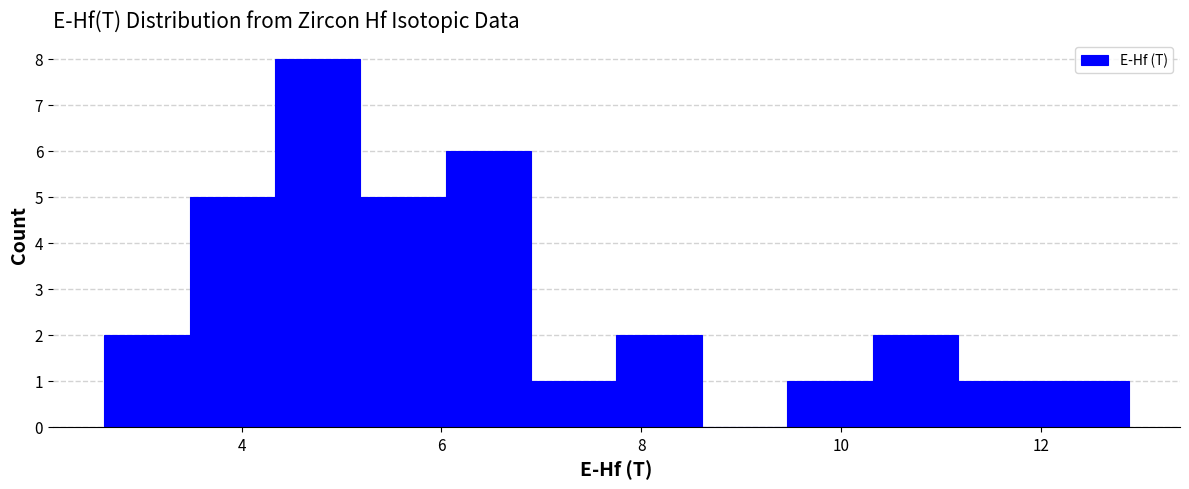

How tall is the bar that spans 9.4 to 10.4 on the x-axis? Neither the bar edges nor the heights are printed on the chart, so give them approximately, as read against the axes.

1